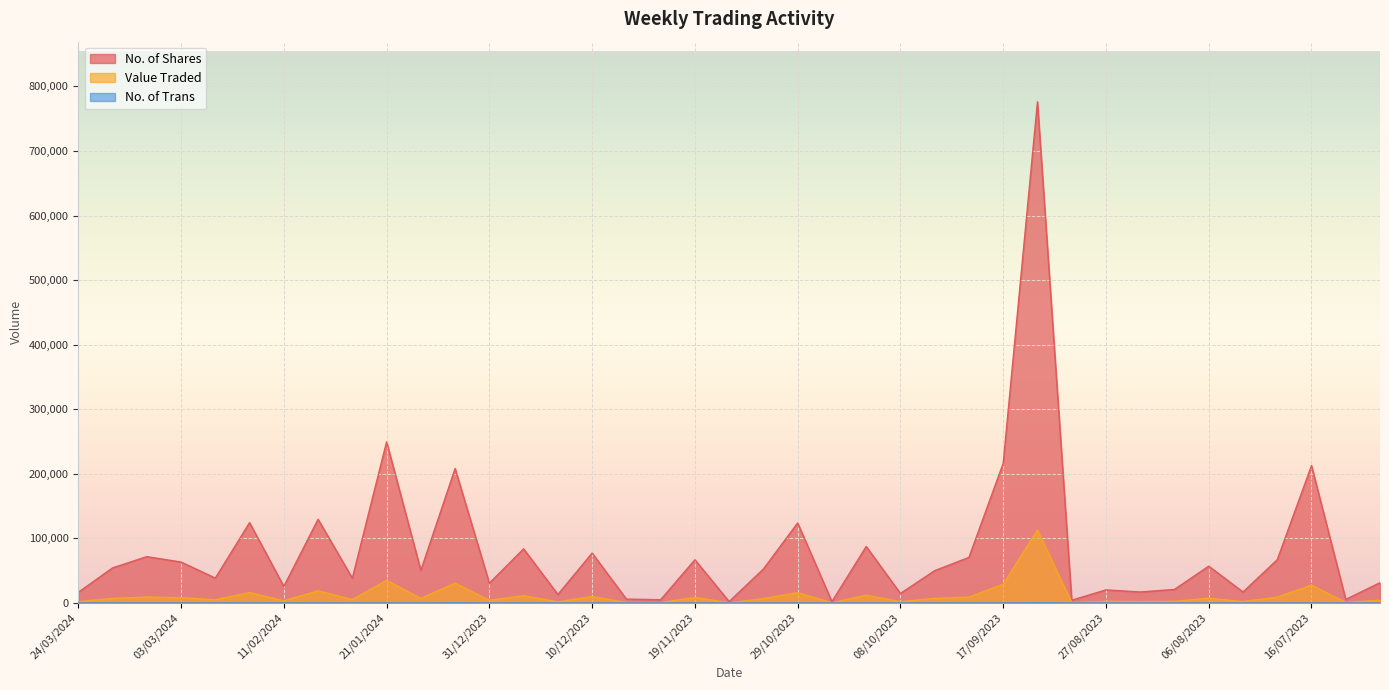

What is the sum of all Value Traded values?

442350